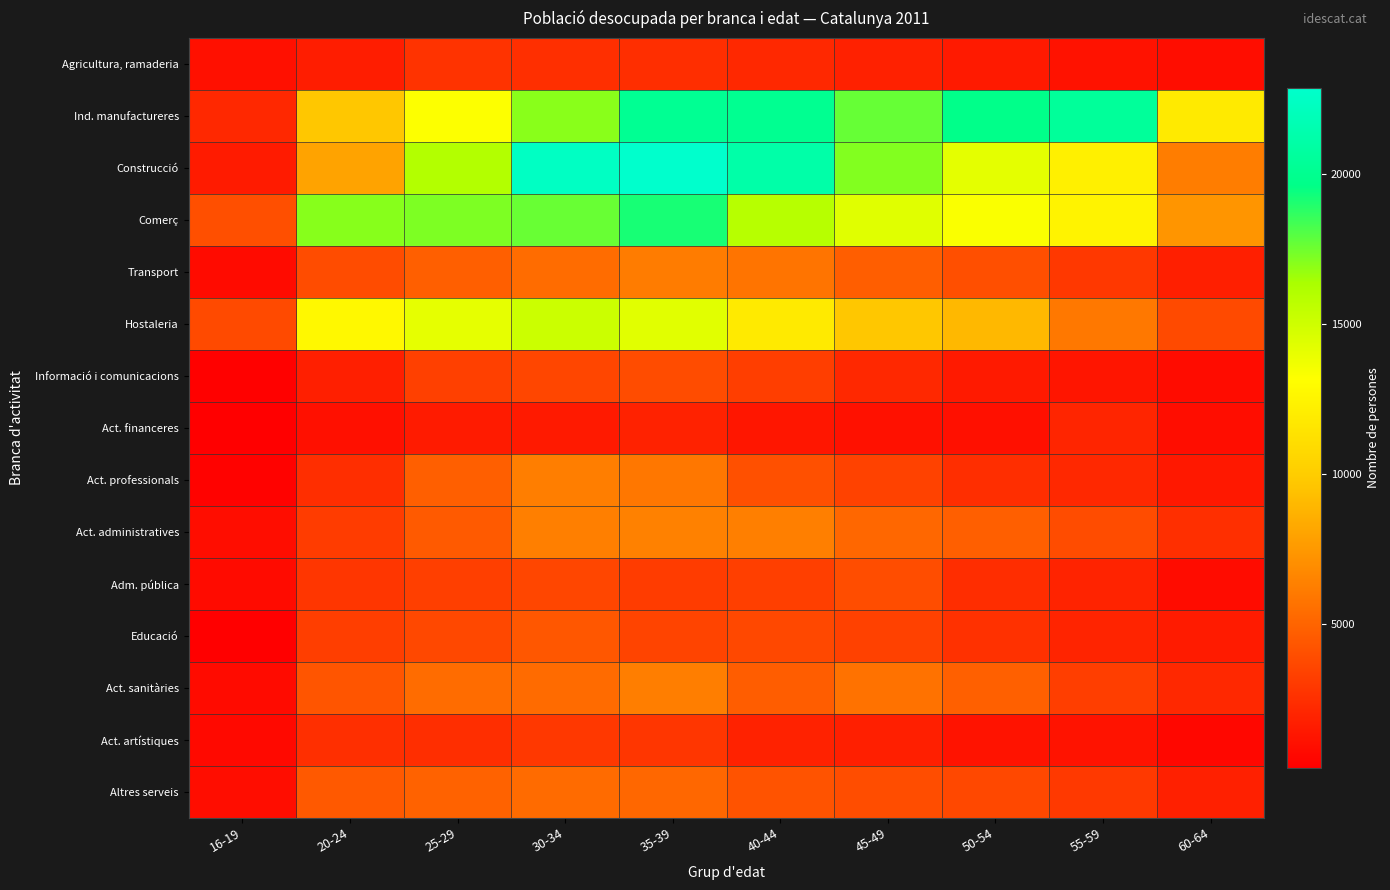

Which has a higher value, 45-49 or 30-34?

30-34